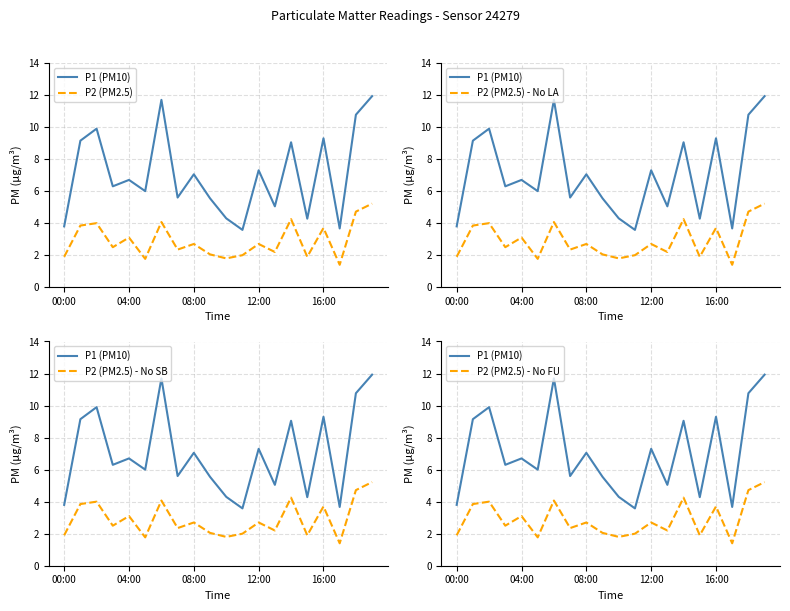

What is the difference between the maximum and minimum values in the P2 (PM2.5) - No LA series?

3.8